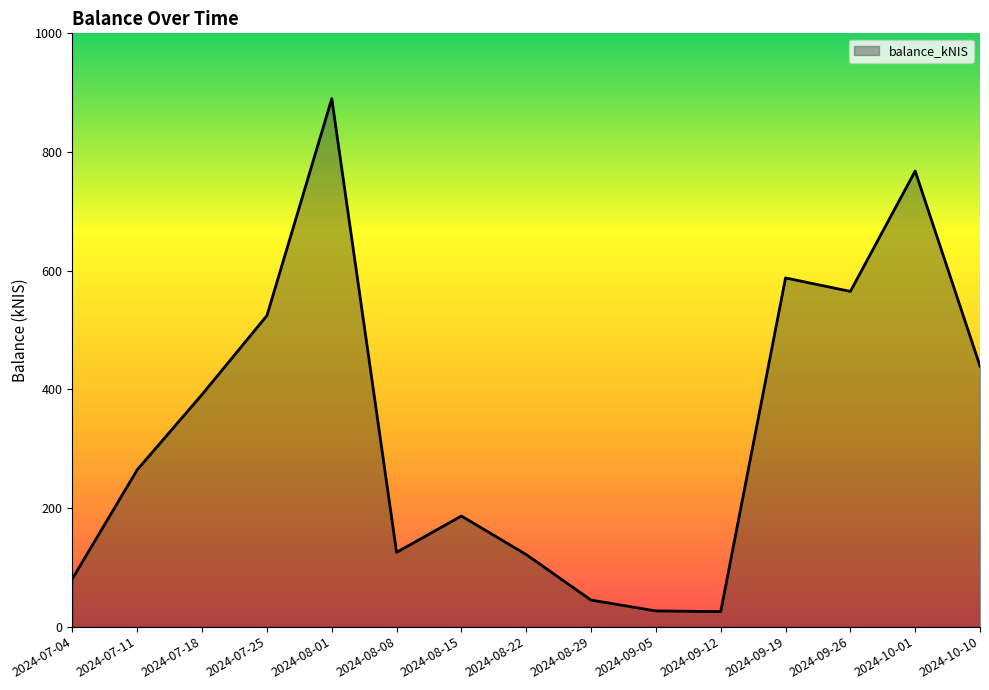

What is the difference between the values at 2024-08-01 and 2024-08-22?

768.3